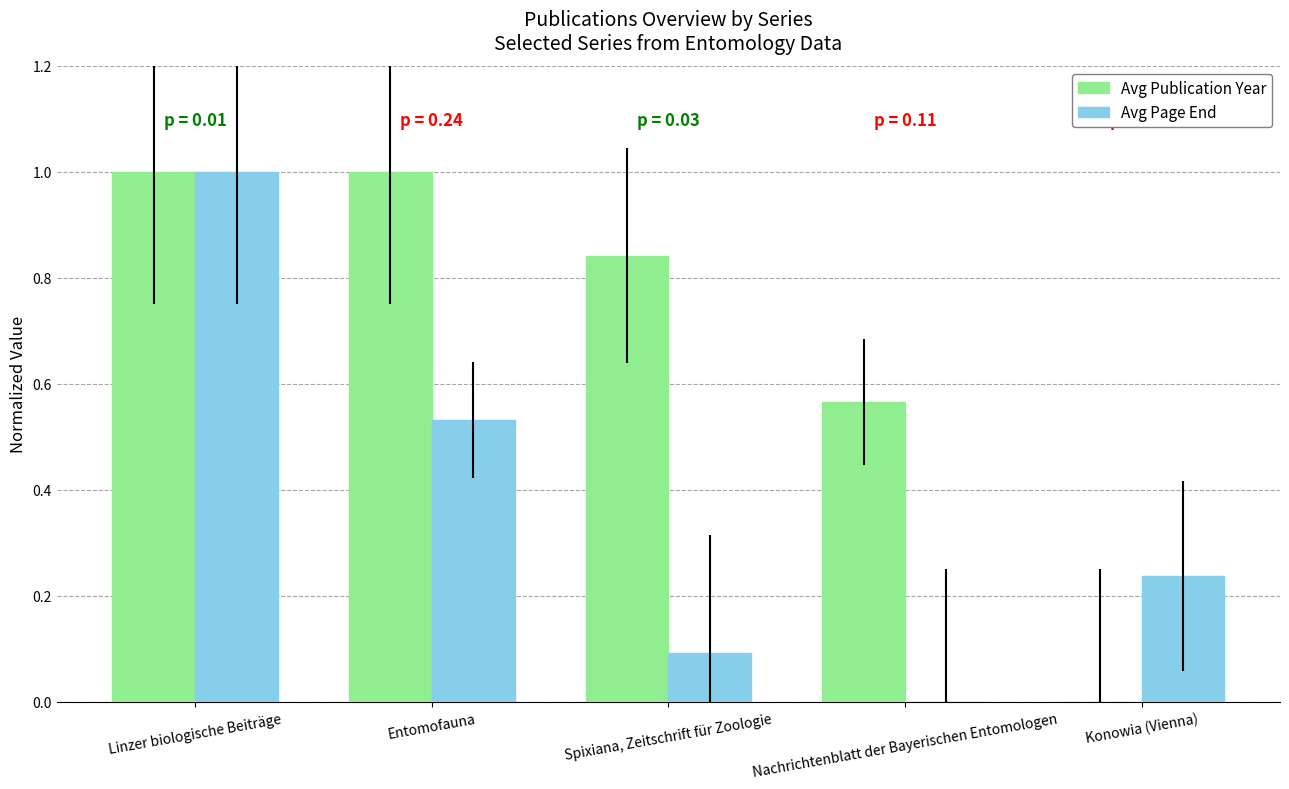

Does the chart contain stacked bars?

No